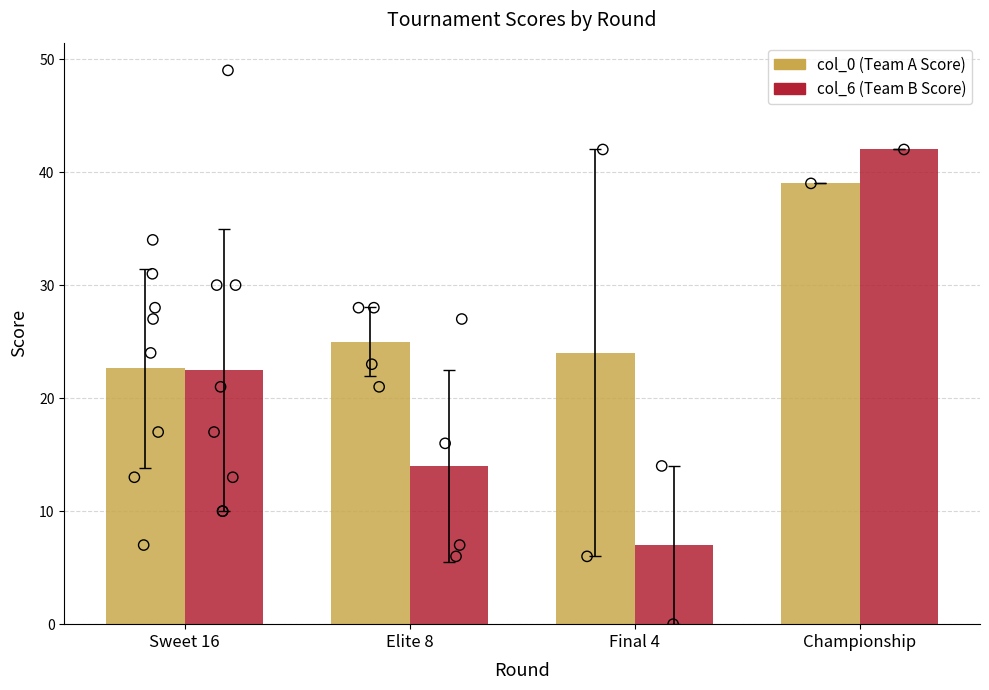

Is the value of col_6 at Elite 8 greater than the value of col_0 at Championship?

No